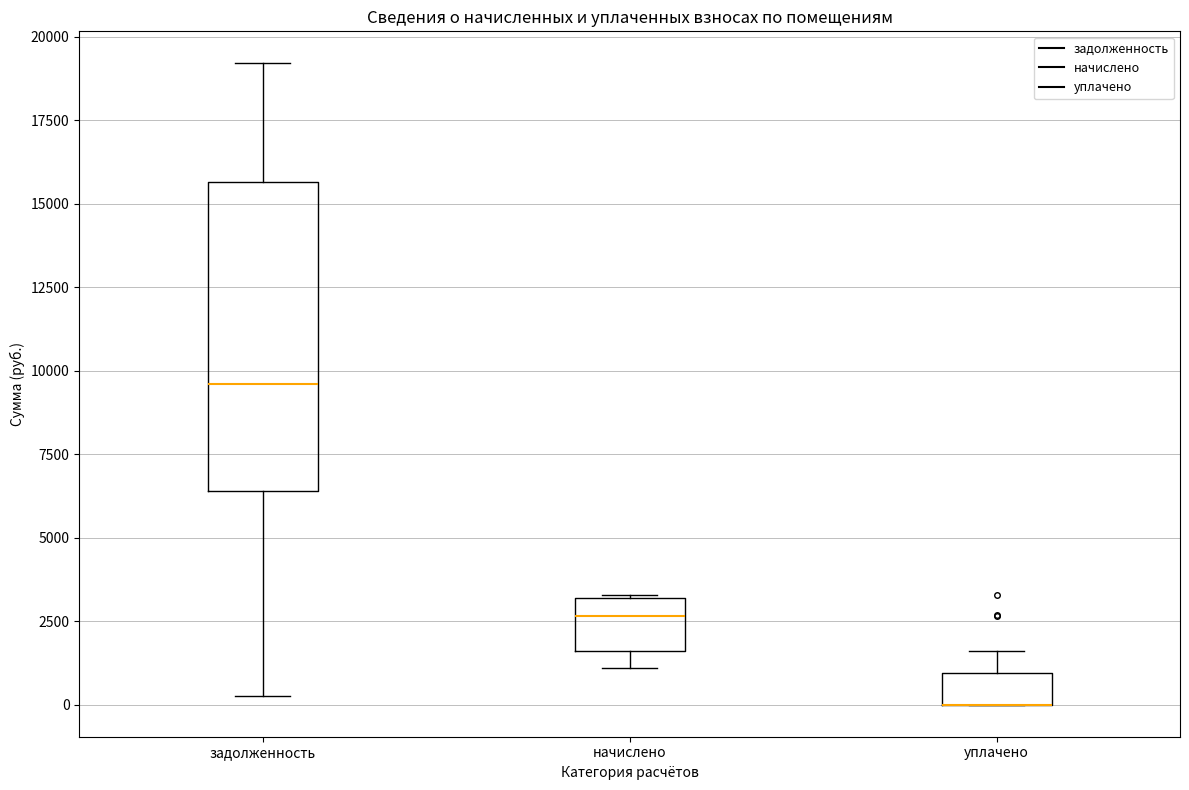

Where is the upper edge of the box for задолженность on the y-axis? The values are not printed on the chart, so give them approximately, as read against the axis.

15500